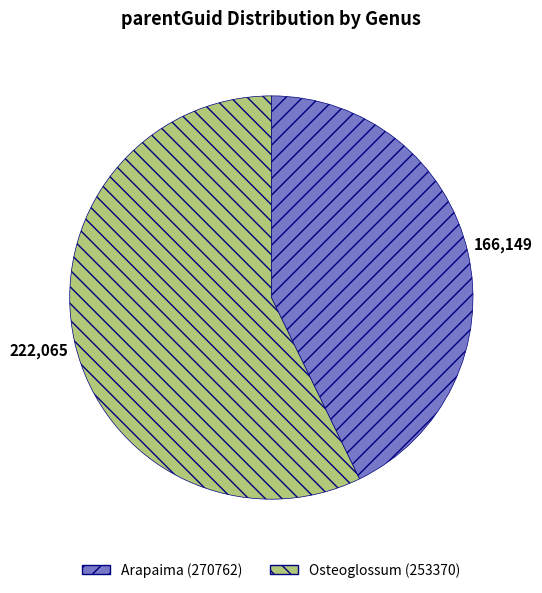

Is the sum of Arapaima (270762) and Osteoglossum (253370) greater than half?

Yes